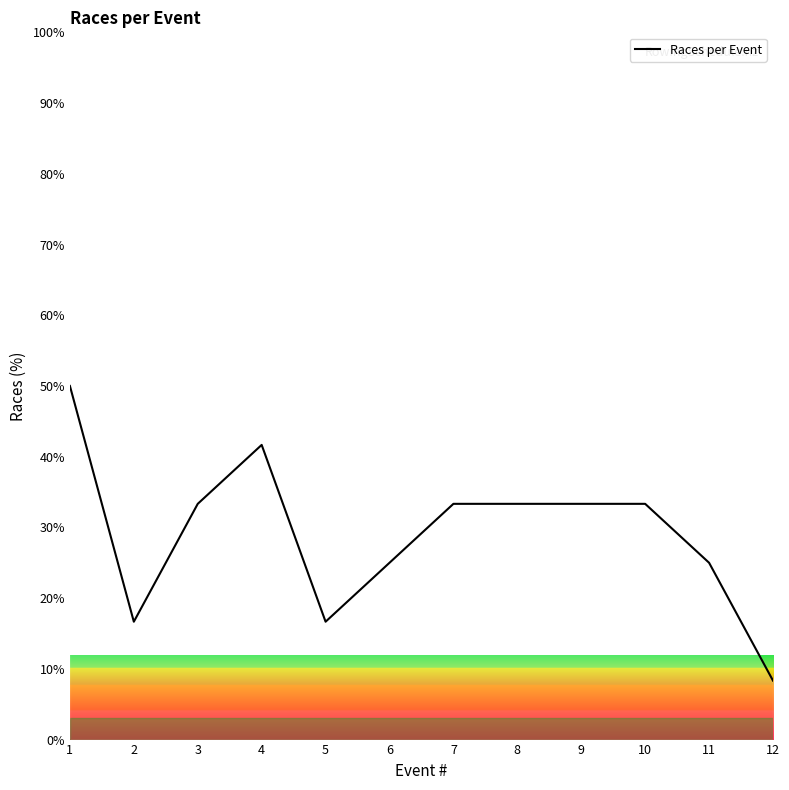

Where is the first local maximum?

4